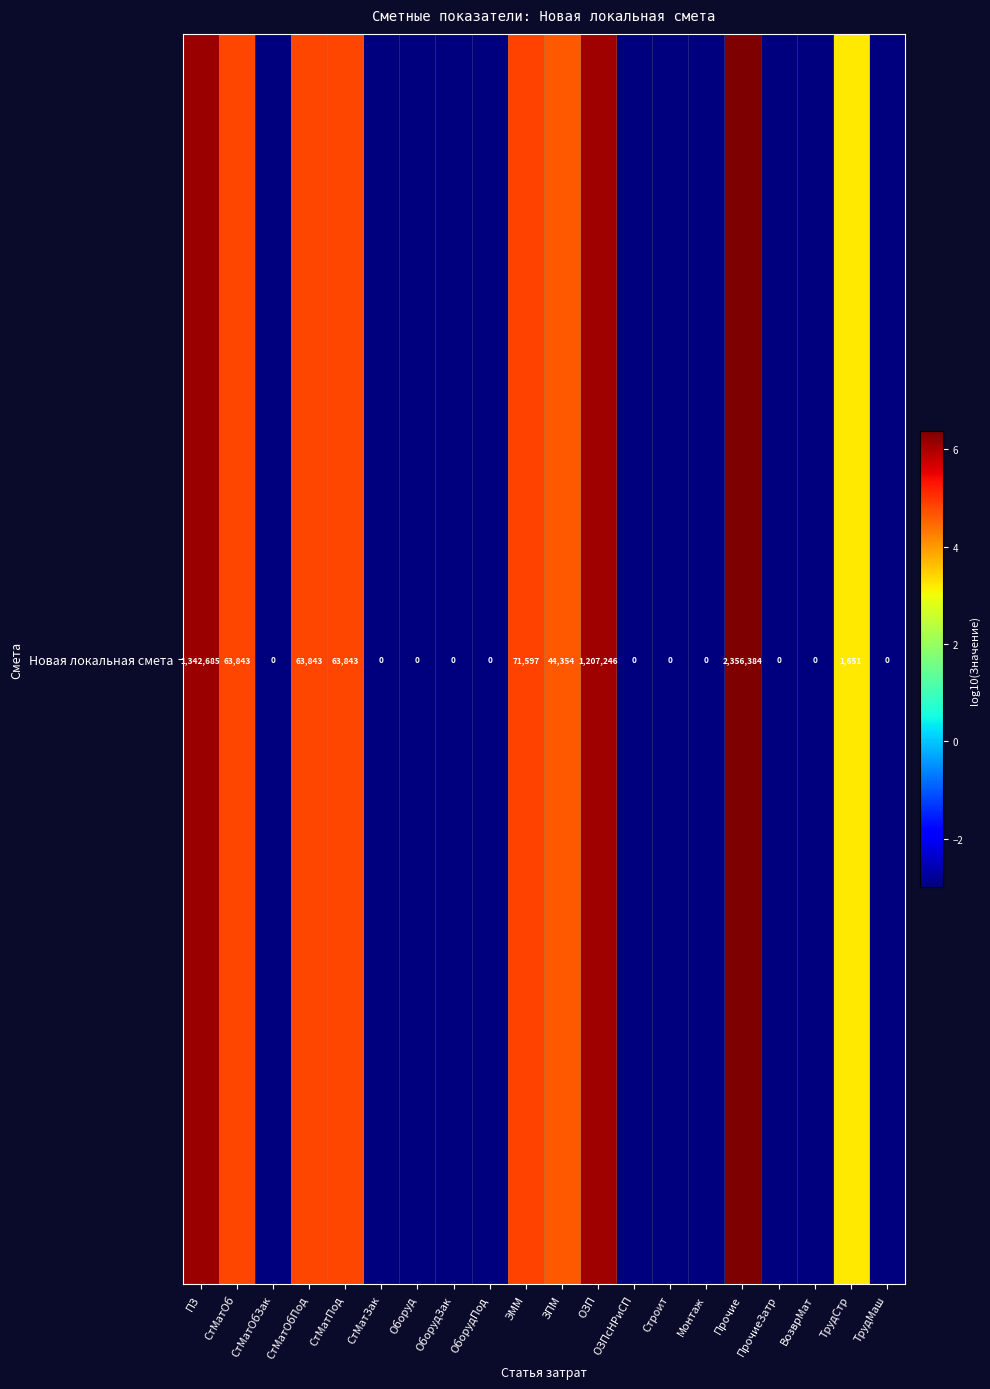

What is the maximum value shown in the chart?

6.4